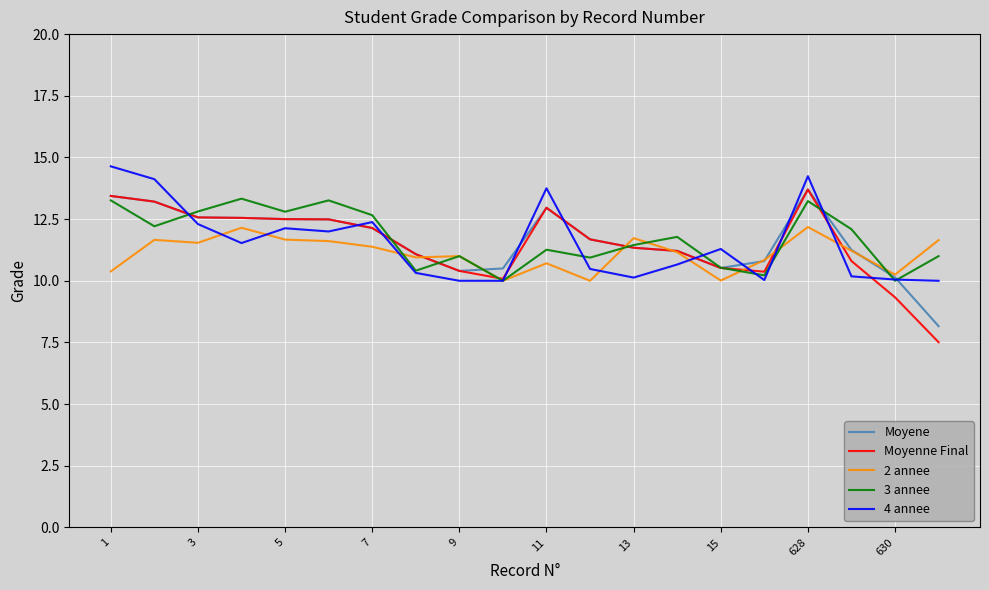

What are all the series names shown in the legend?

Moyene, Moyenne Final, 2 annee, 3 annee, 4 annee